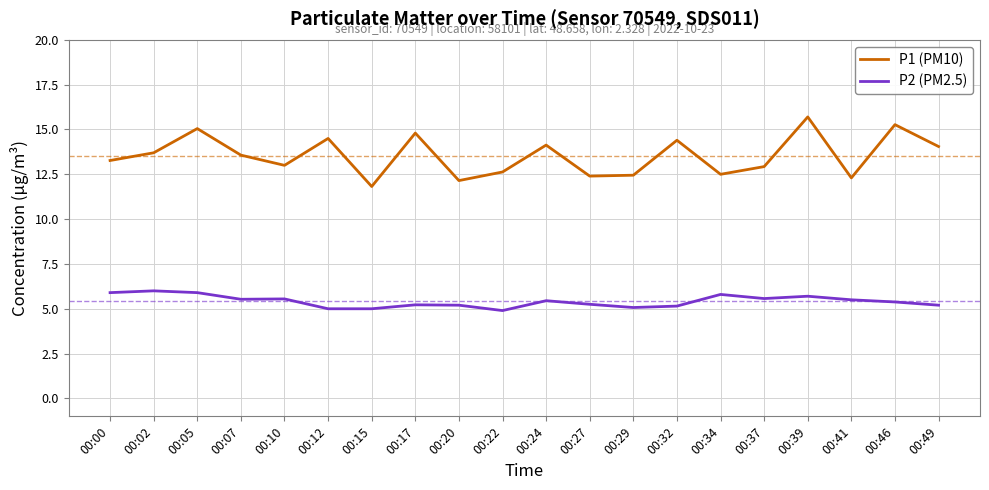

What is the total value across all series at 00:07?

19.1